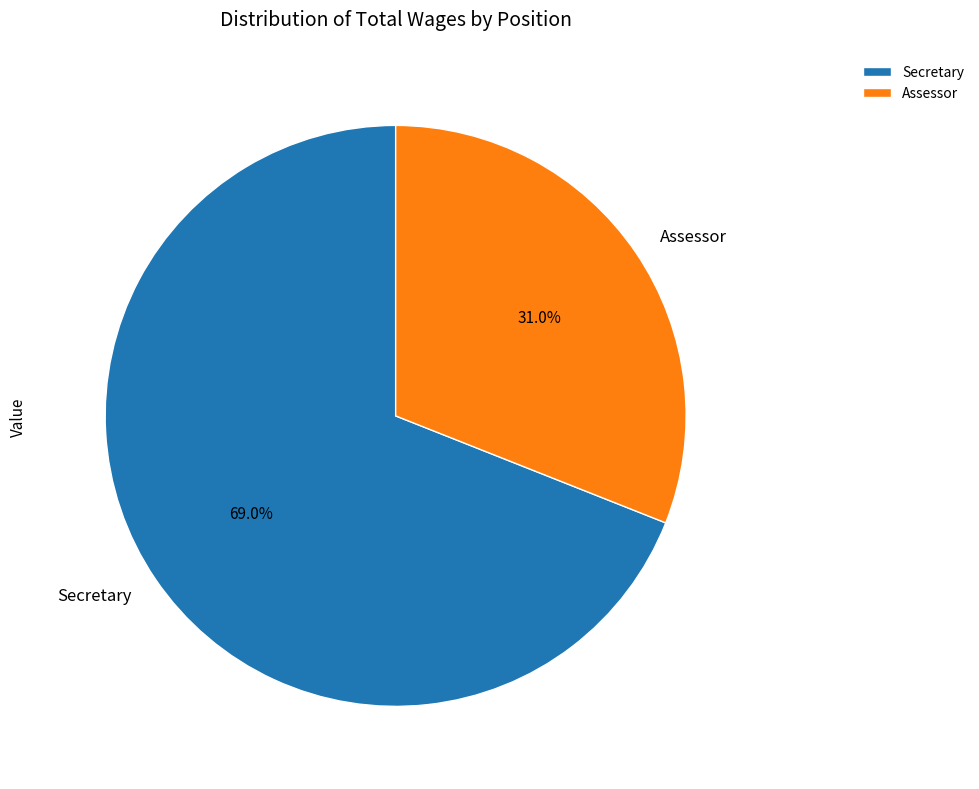

Is it true that Assessor is 31% of the pie?

True